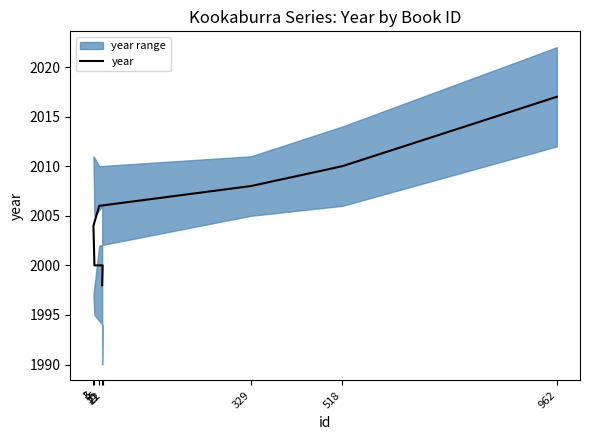

The chart shows a value of 3598 at 22. True or false?

False